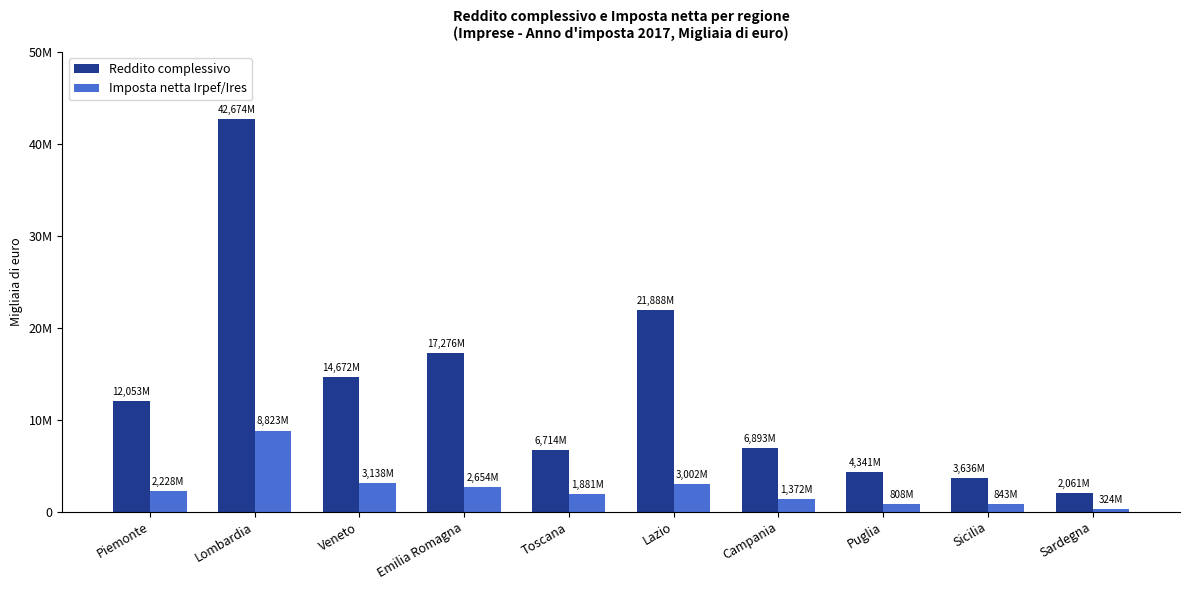

Does the chart contain any negative values?

No